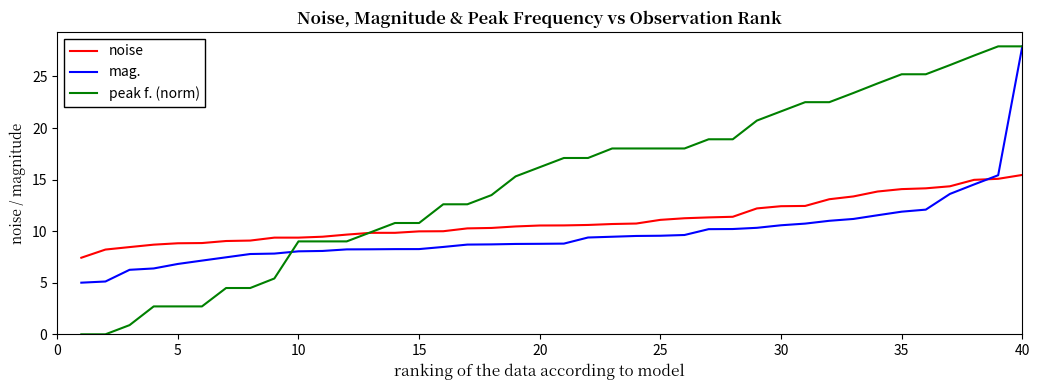

True or false: noise and mag. intersect in this chart.

True